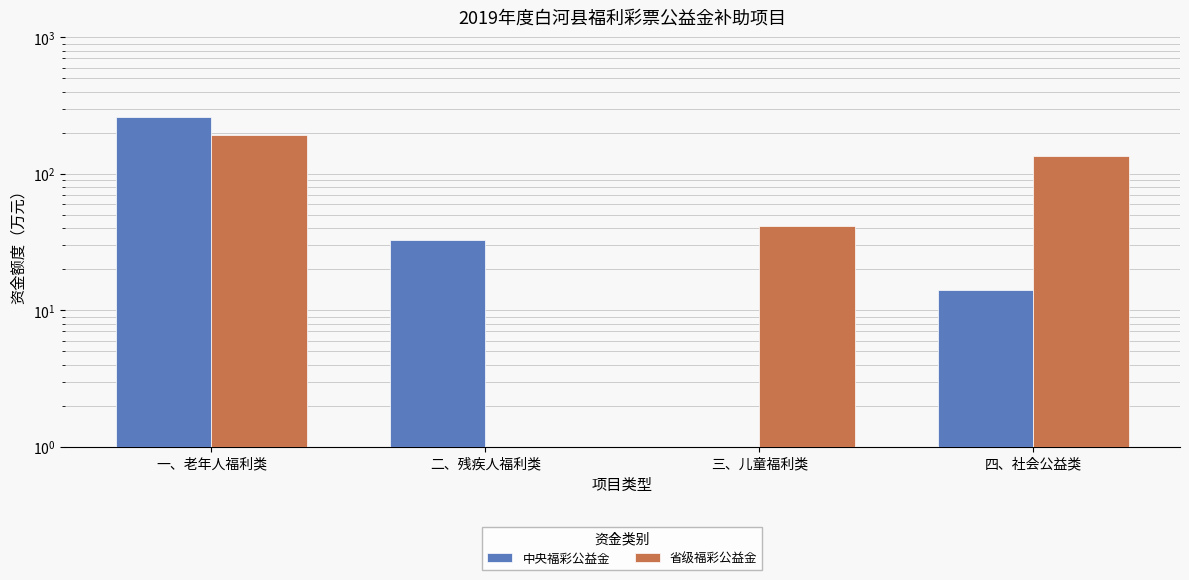

Is it true that 中央福彩公益金 equals -129.2 at 三、儿童福利类?

False